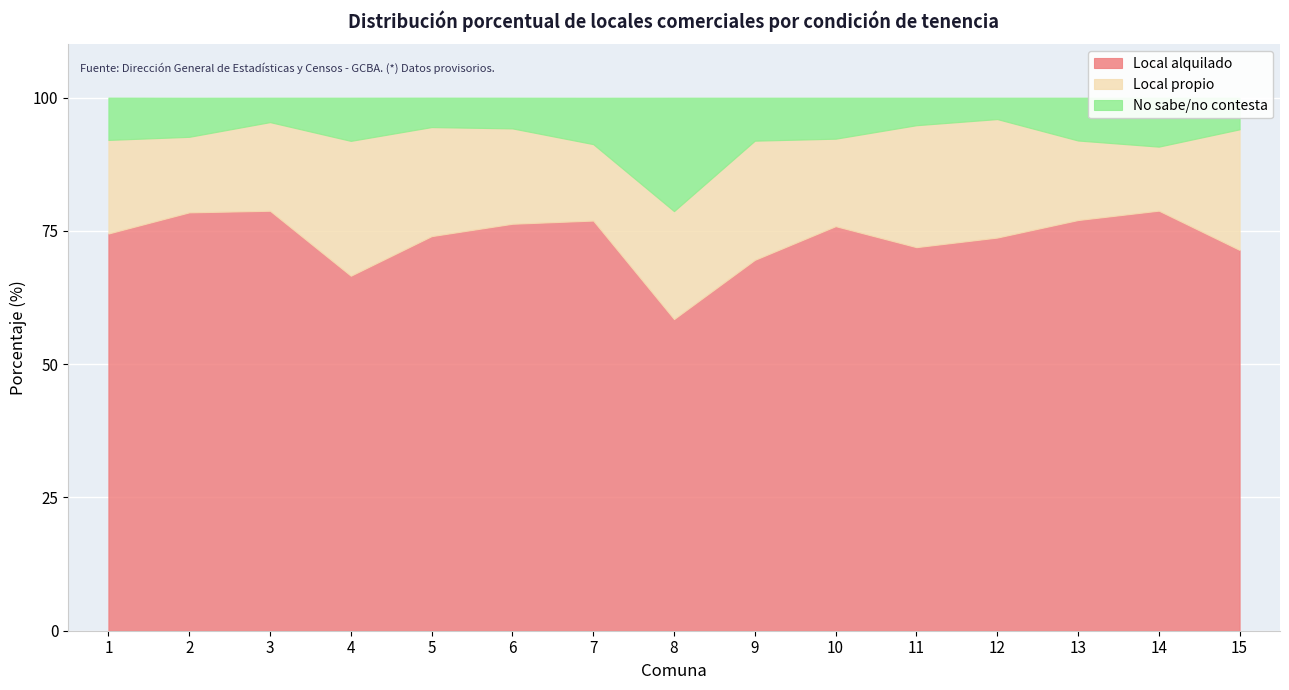

Rank the categories by No sabe/no contesta value from lowest to highest.

12, 3, 11, 5, 6, 15, 2, 10, 1, 13, 9, 4, 7, 14, 8